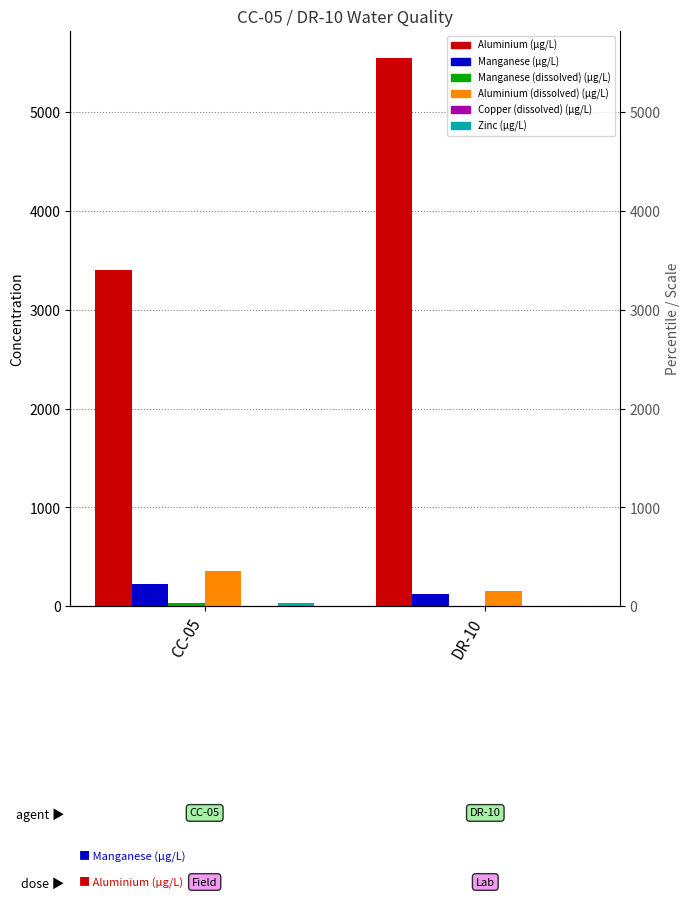

Which category has the lowest value in the Manganese (dissolved) (µg/L) series?

DR-10